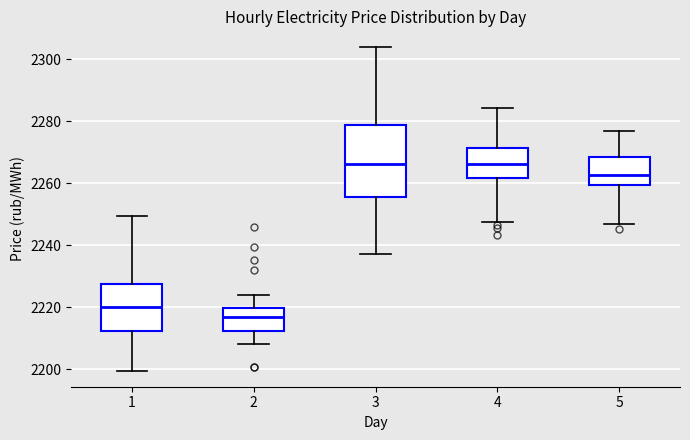

Reading left to right, transcribe this box plot: for each box, give where its median line is, the range the box spans, and where its two whiskers end, as read against the y-axis. The values are not printed on the chart, so give them approximately, as read against the axis.

1: median 2220, box 2212 to 2228, whiskers 2200 to 2250
2: median 2218, box 2212 to 2220, whiskers 2208 to 2224
3: median 2266, box 2256 to 2278, whiskers 2238 to 2304
4: median 2266, box 2262 to 2272, whiskers 2248 to 2284
5: median 2262, box 2260 to 2268, whiskers 2246 to 2276